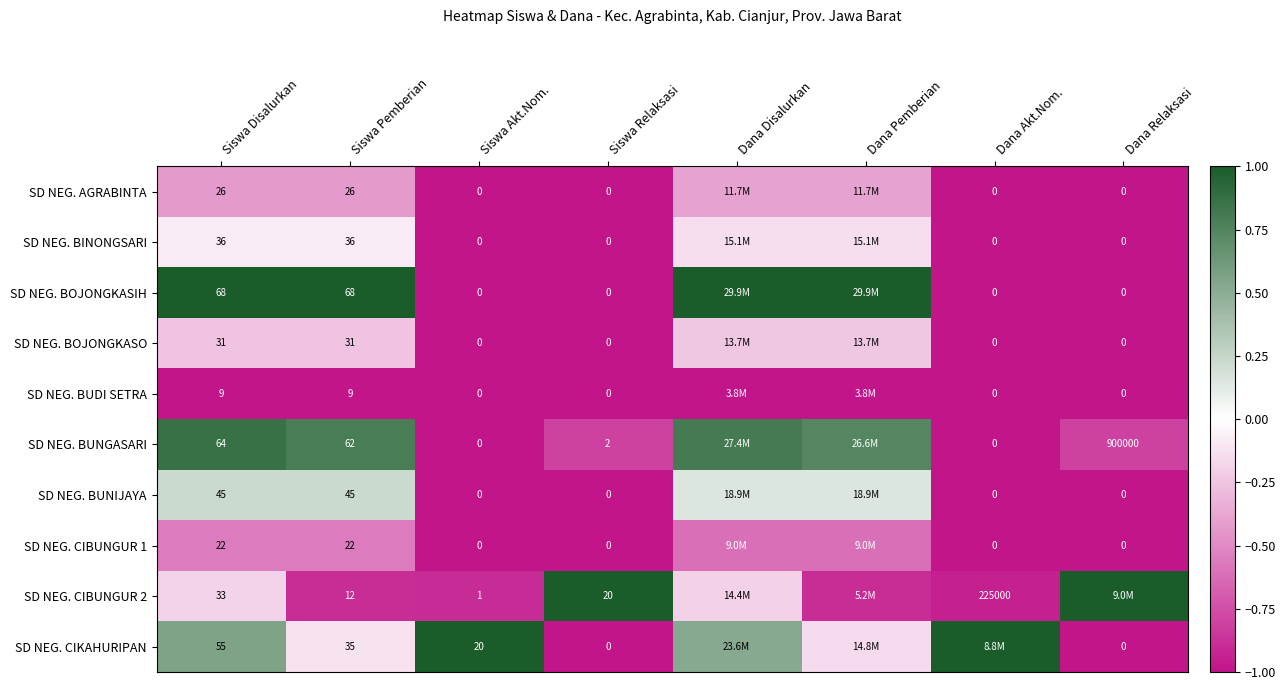

Count the number of data series in this chart.

10